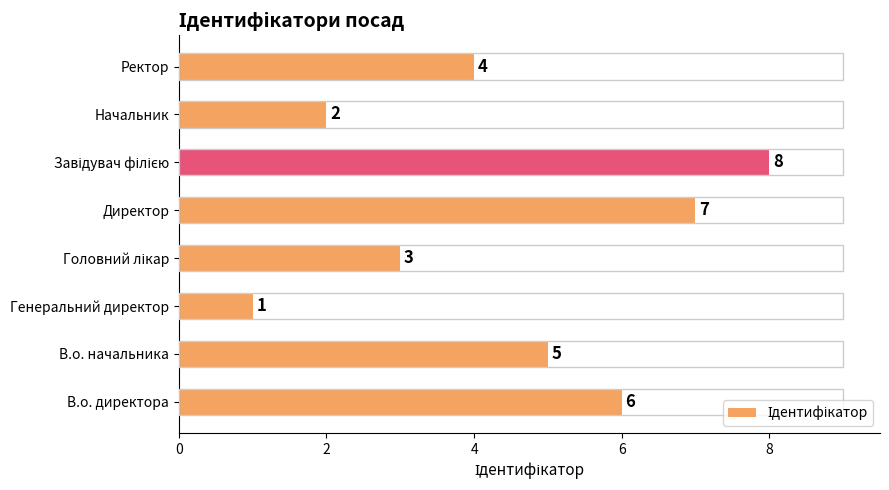

At which label is the value closest to 4?

Ректор